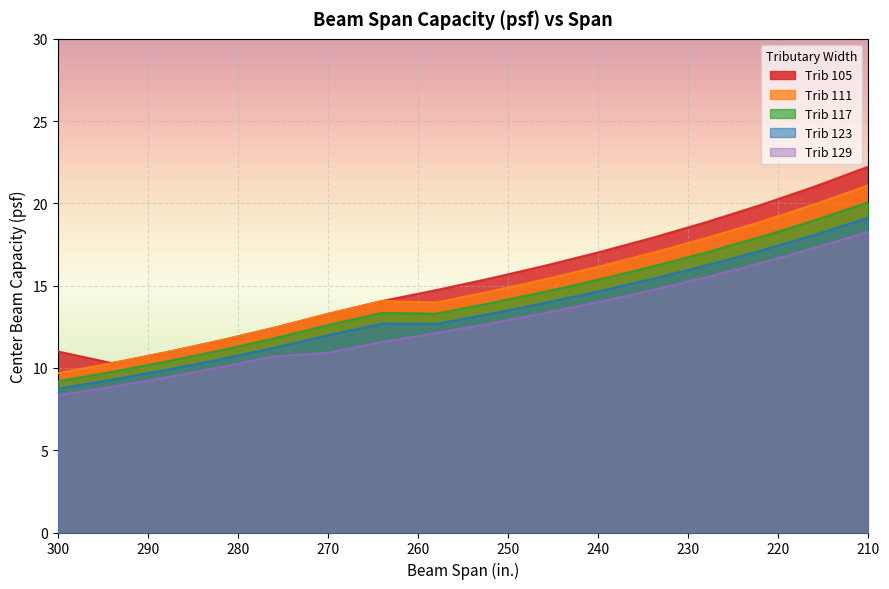

How many distinct data groups are displayed?

5